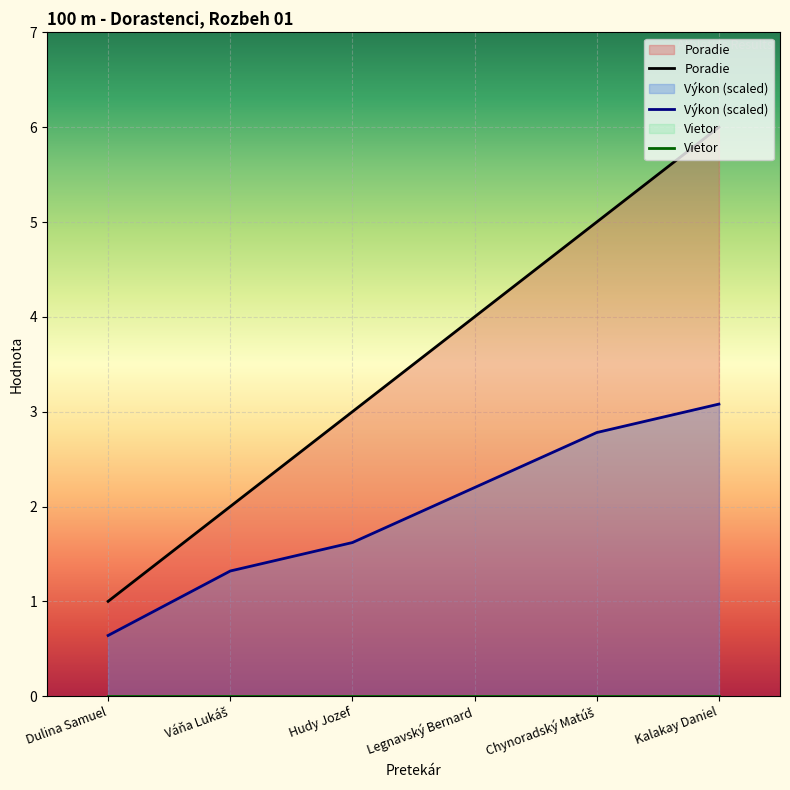

Is it true that Poradie equals 3.0 at Hudy Jozef?

True